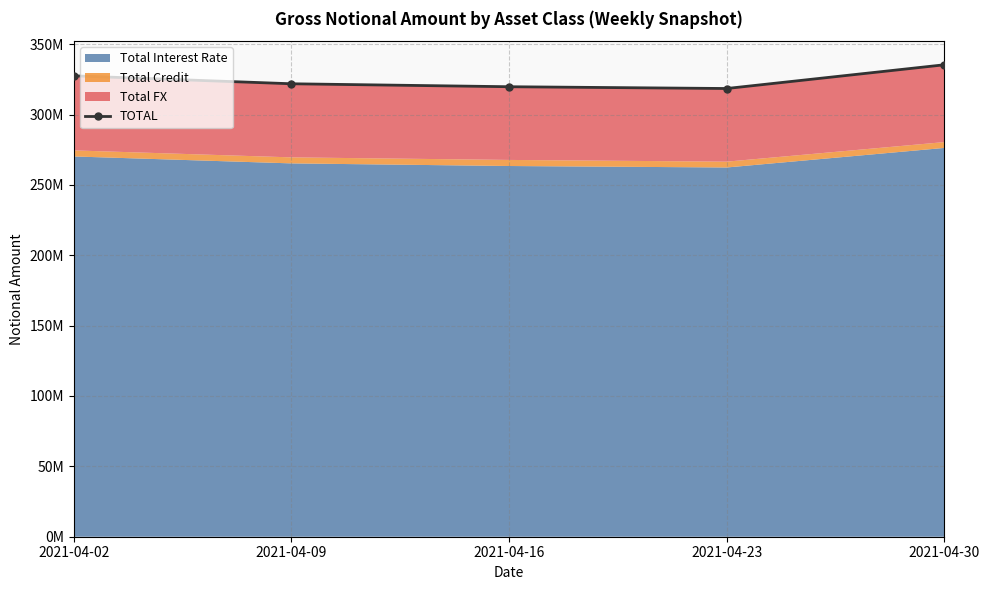

Reading left to right, extract all data points from this chart.

327519130	321867570	319762625	318496526	335359004